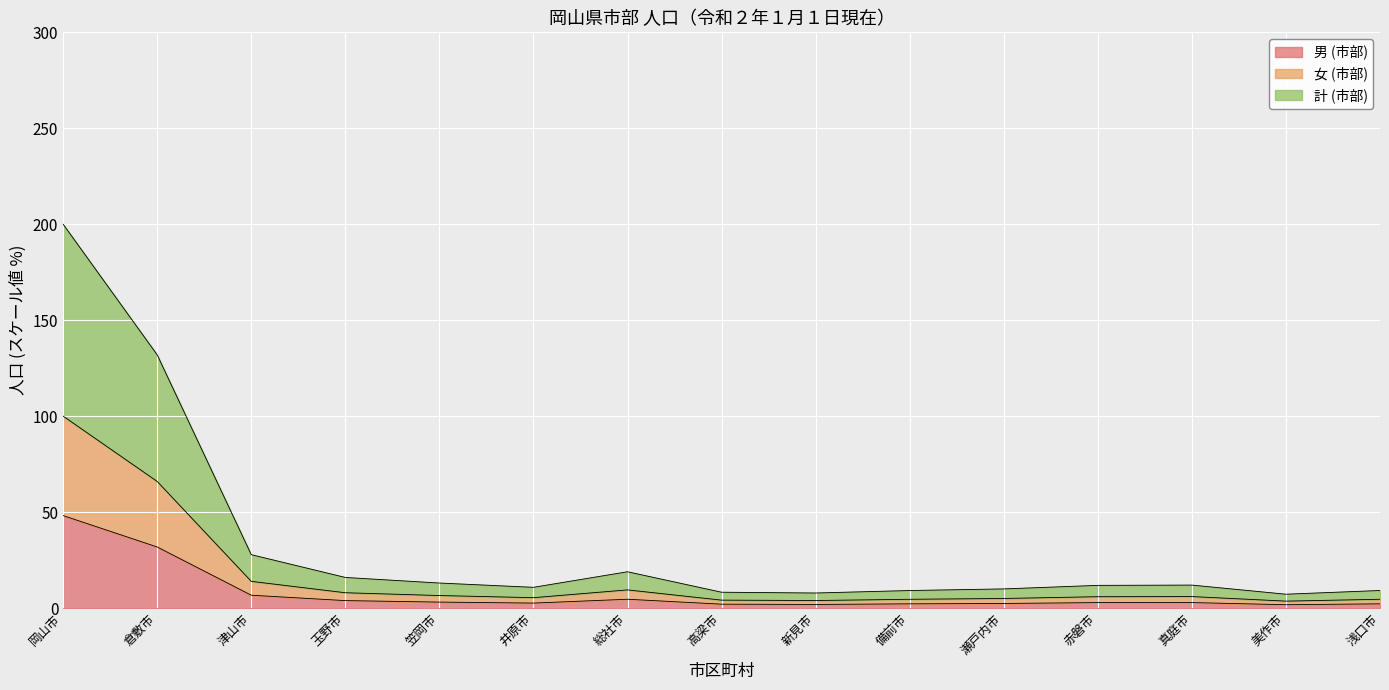

Where is 男 (市部) nearest to the value 24?

倉敷市